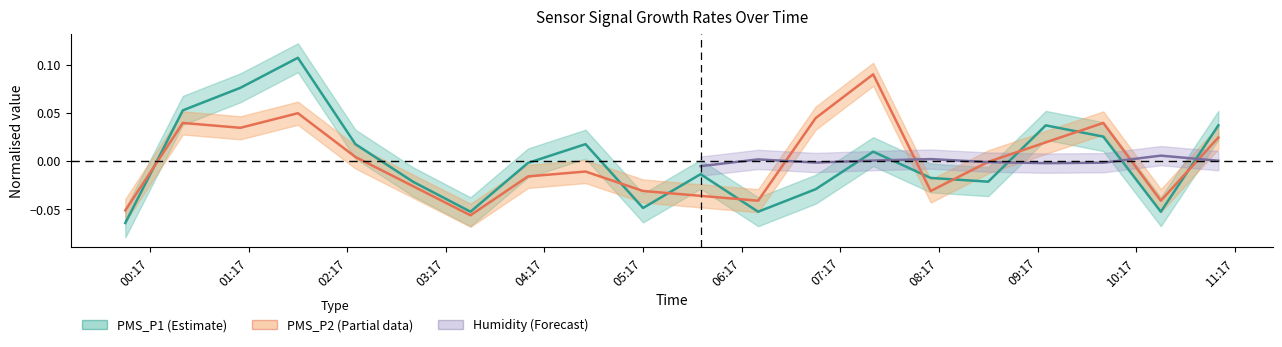

Is it true that PMS_P2 equals 0.1 at 2022/01/14 09:57?

False